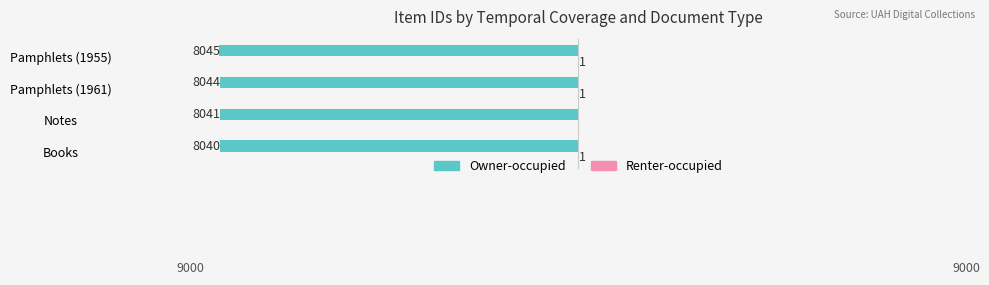

Rank the categories by Owner-occupied value from lowest to highest.

Pamphlets (1955), Pamphlets (1961), Notes, Books